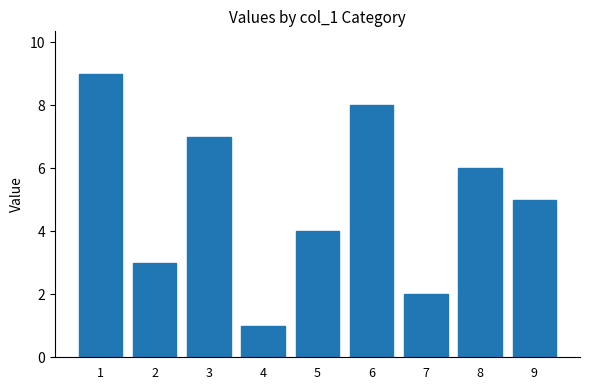

What is the difference between the values at 7 and 6?

6